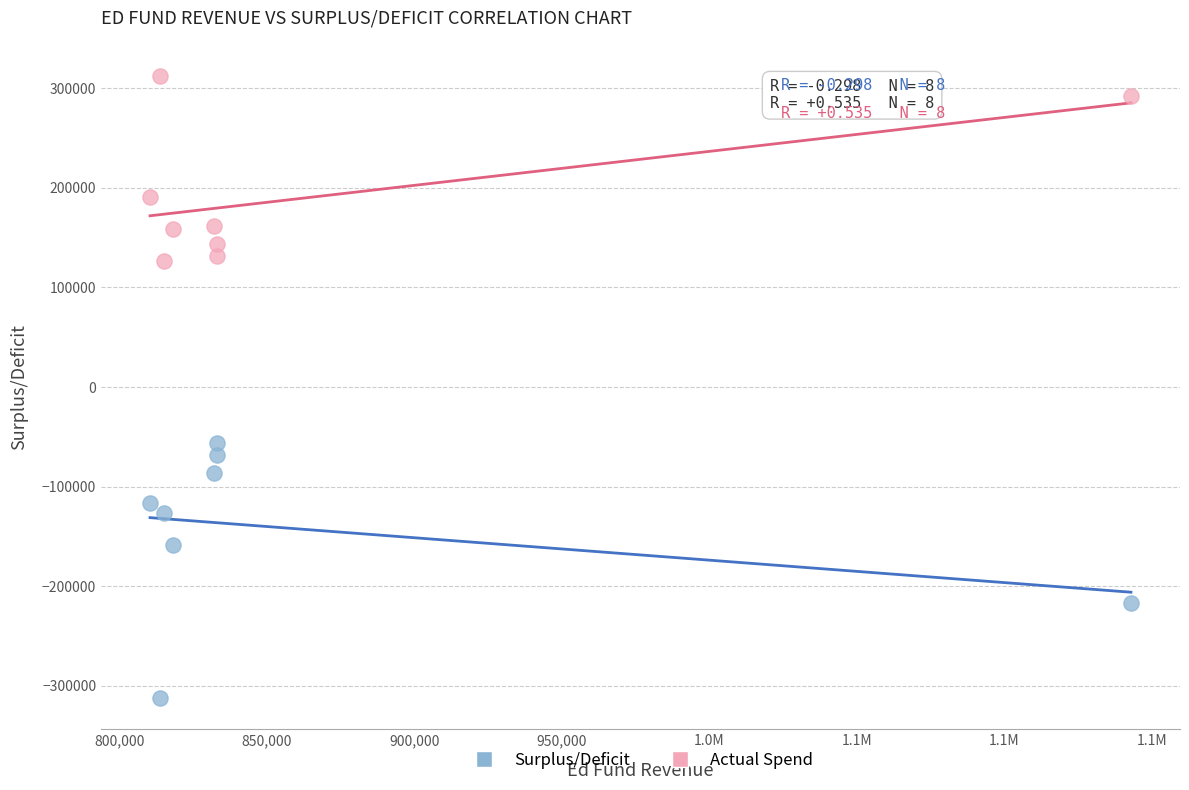

Across all data points, what is the range of X values (max minus min)?

332577